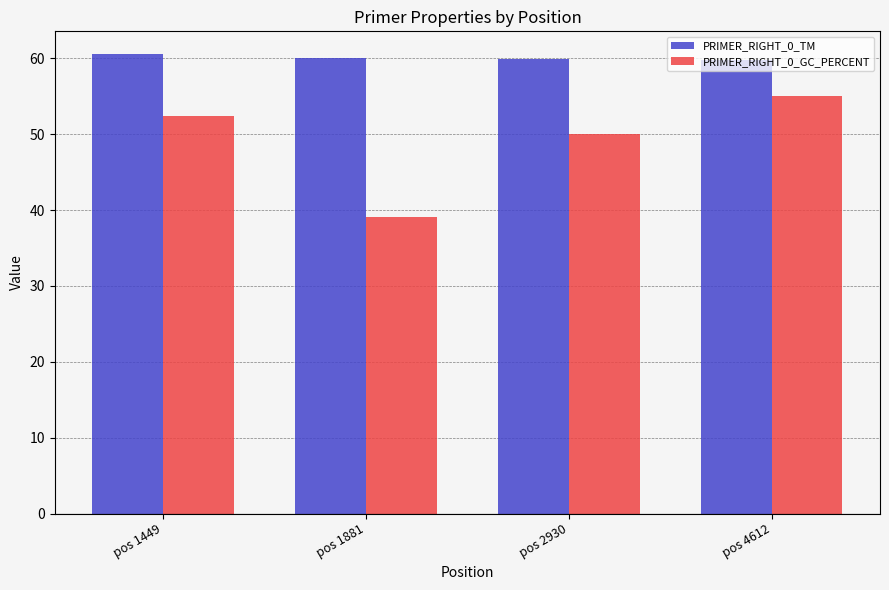

At pos 2930, list the series in order from largest to smallest.

PRIMER_RIGHT_0_TM, PRIMER_RIGHT_0_GC_PERCENT